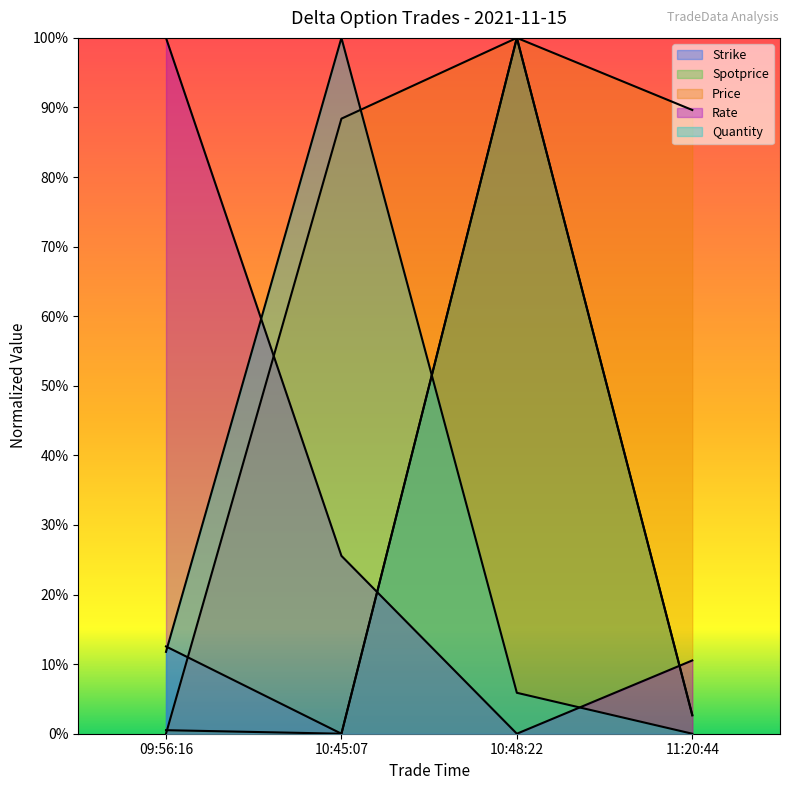

How many Rate values are between 0 and 1?

4